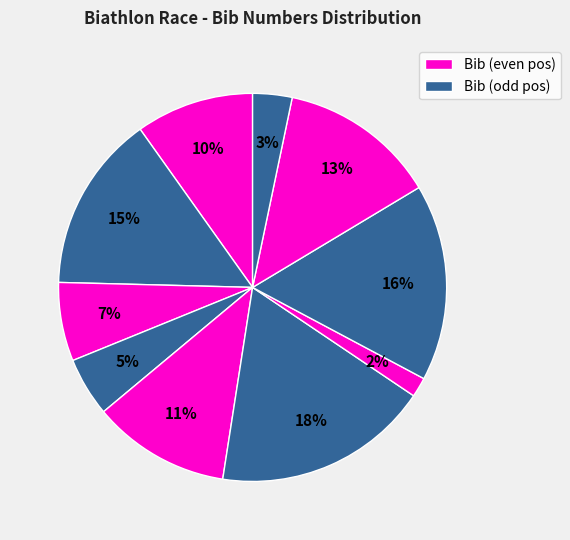

How many segments does this pie chart have?

10